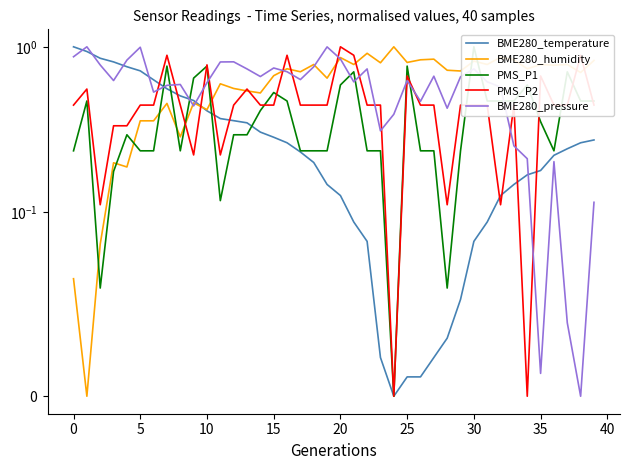

How many data points does each series have?

40